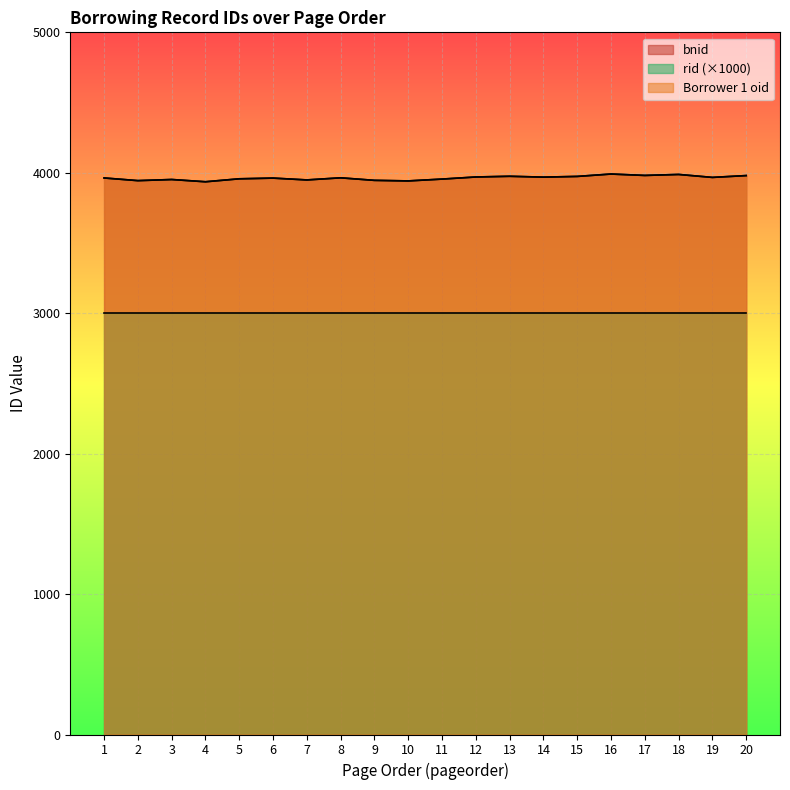

What is the sum of the bnid values at 5 and 1?

7920